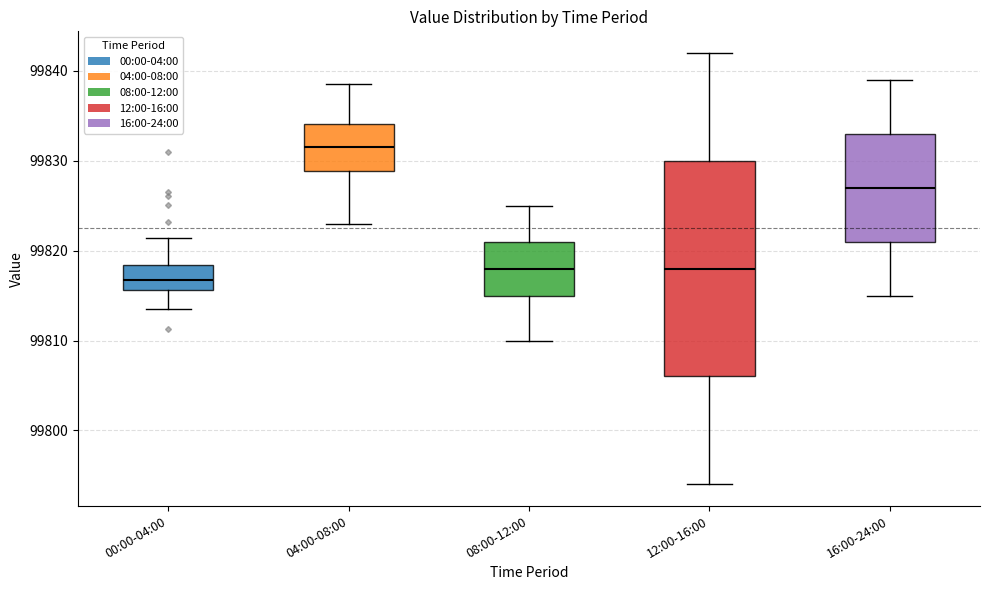

Where is the upper edge of the box for 04:00-08:00 on the y-axis? The values are not printed on the chart, so give them approximately, as read against the axis.

99834